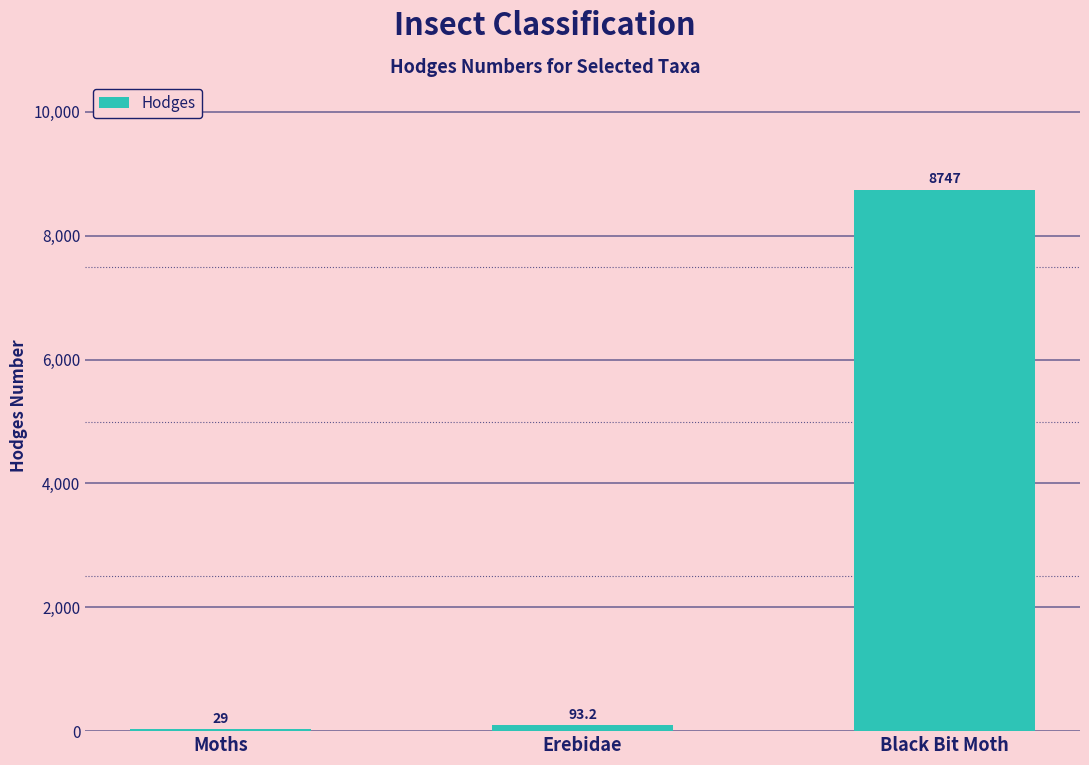

Reading left to right, extract all data points from this chart.

Moths=29.0	Erebidae=93.2	Black Bit Moth=8747.0